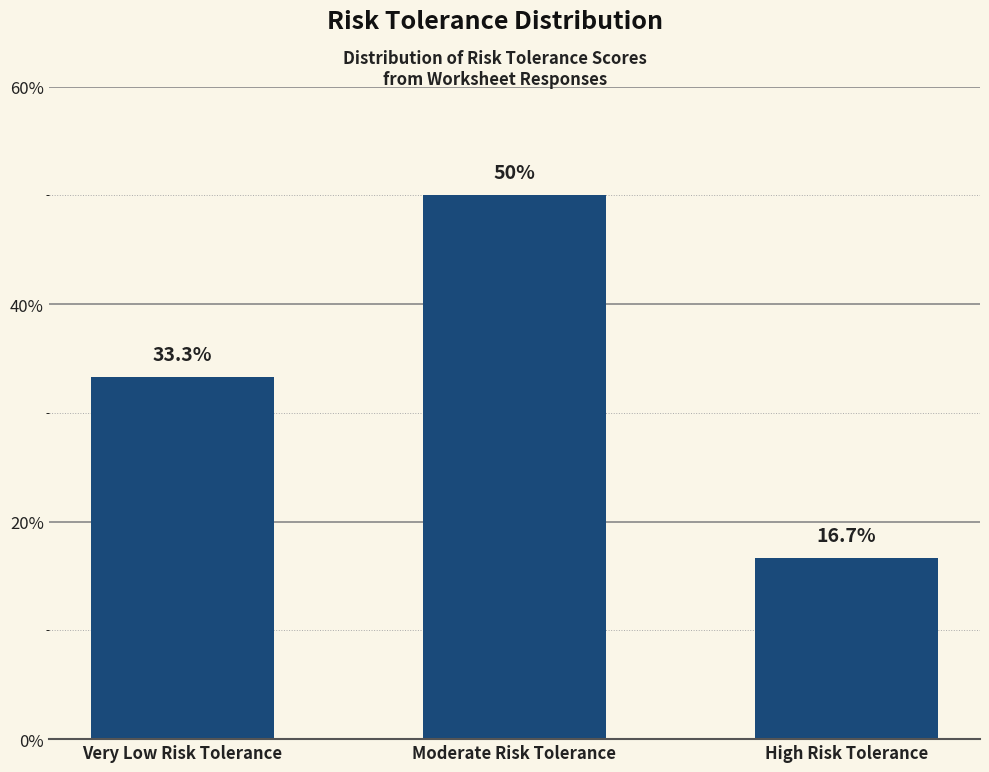

Does the chart contain any negative values?

No